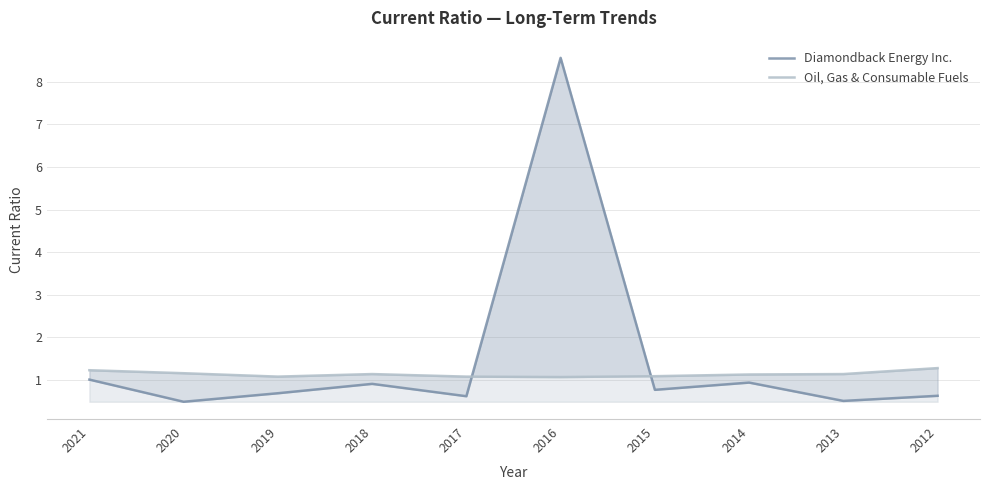

Where is Diamondback Energy Inc. nearest to the value 4?

2021